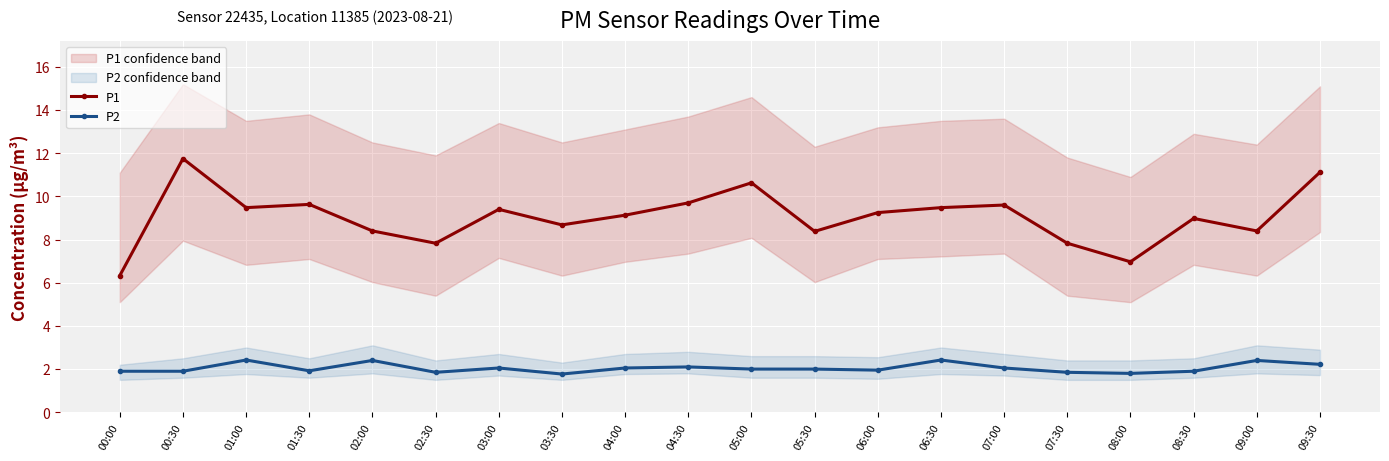

Where is P1 nearest to the value 9?

08:30